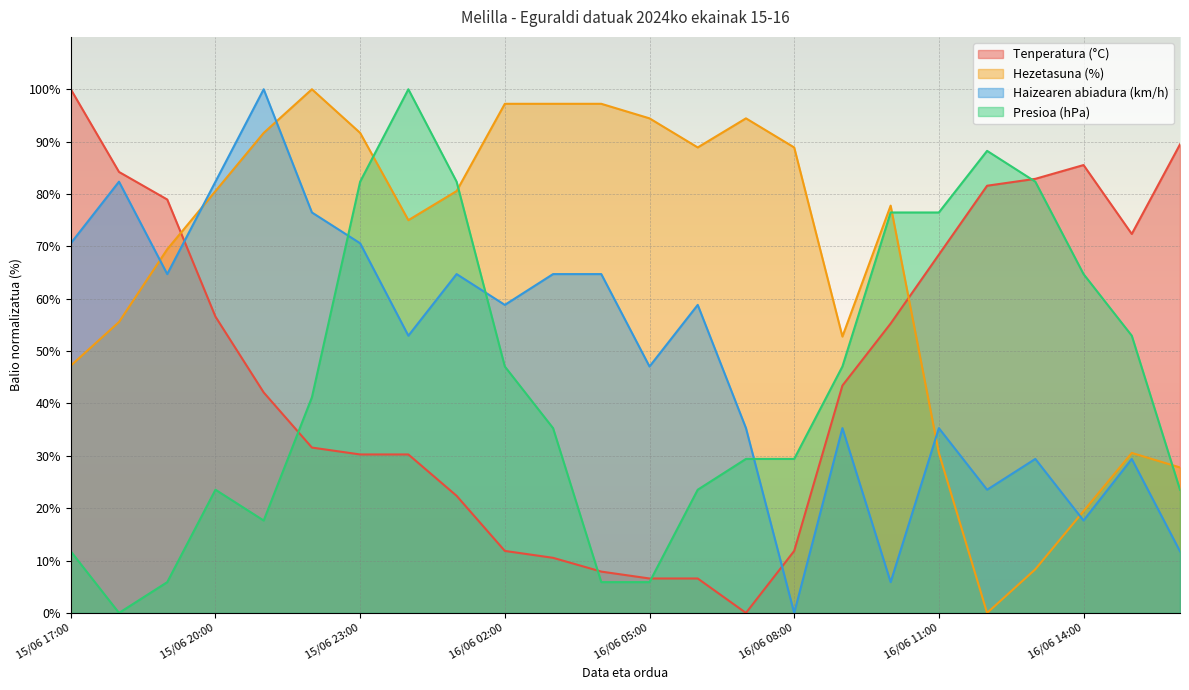

True or false: Tenperatura (°C) has more than 0 interior local peaks.

True